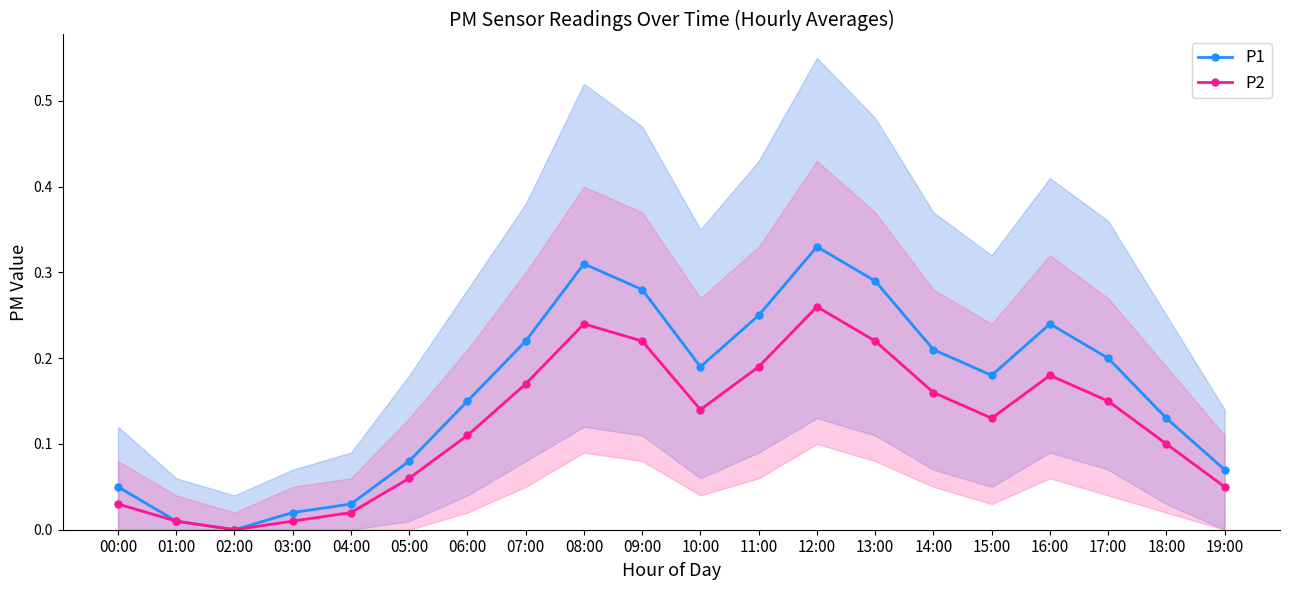

List the series in order of their overall mean, highest first.

P1, P2